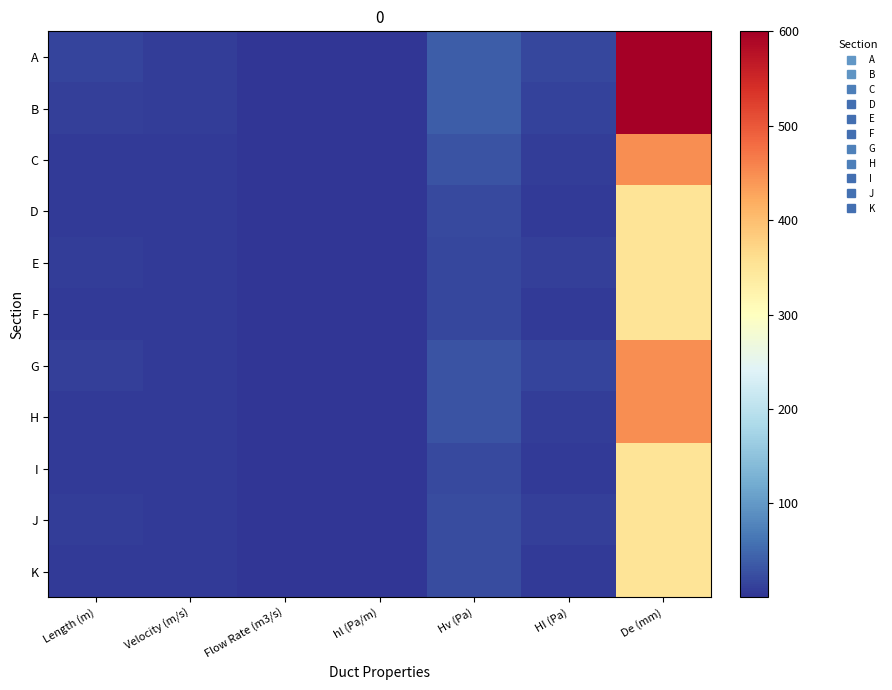

Rank the series at Velocity (m/s) from highest to lowest value.

A, B, C, G, H, J, K, D, I, E, F